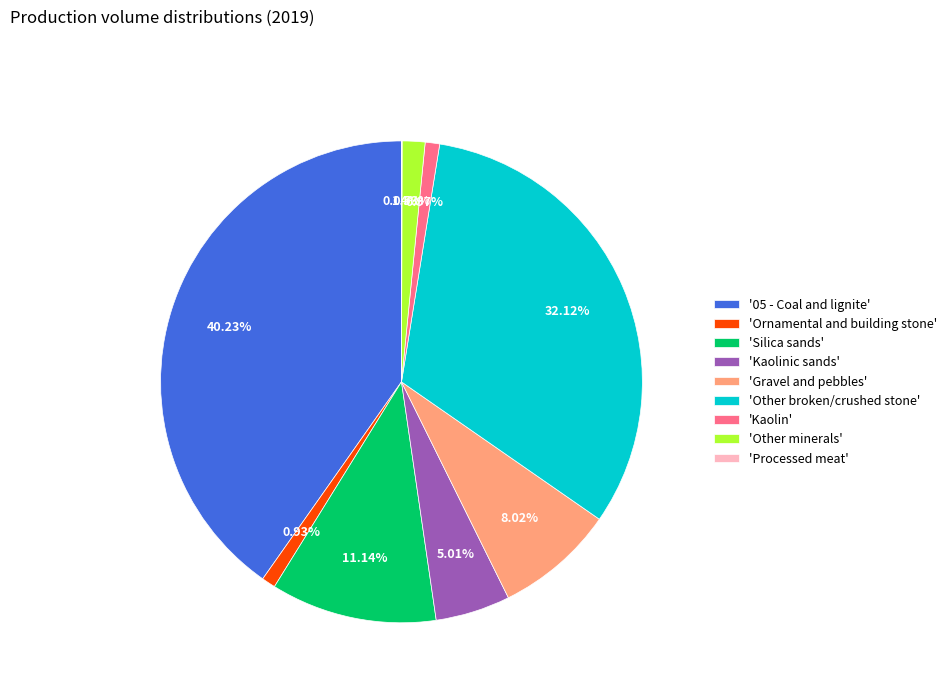

Is the sum of 'Gravel and pebbles' and 'Kaolinic sands' greater than half?

No